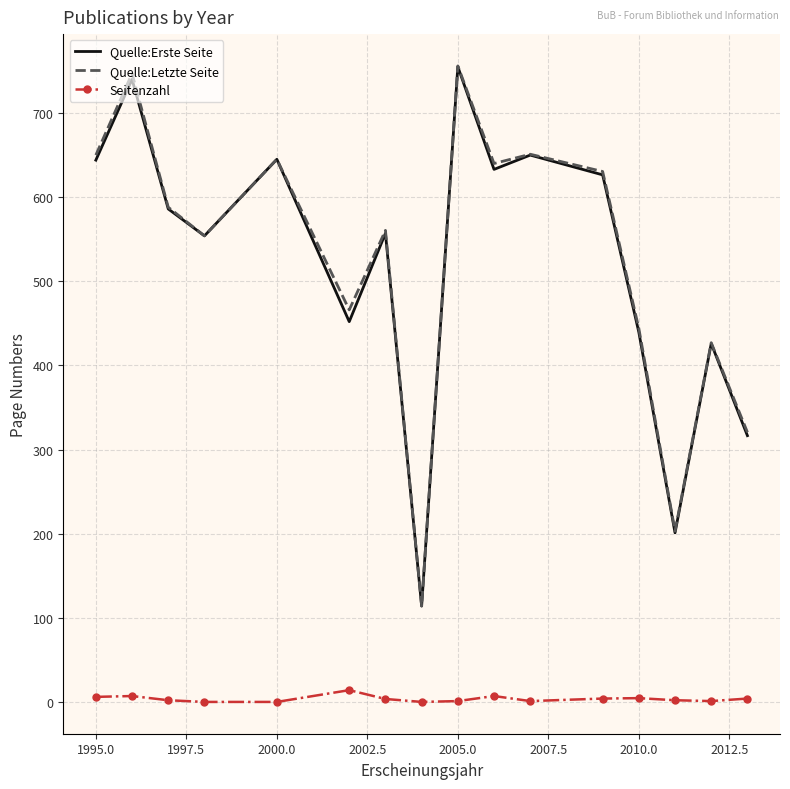

What is the greatest value displayed?

756.0